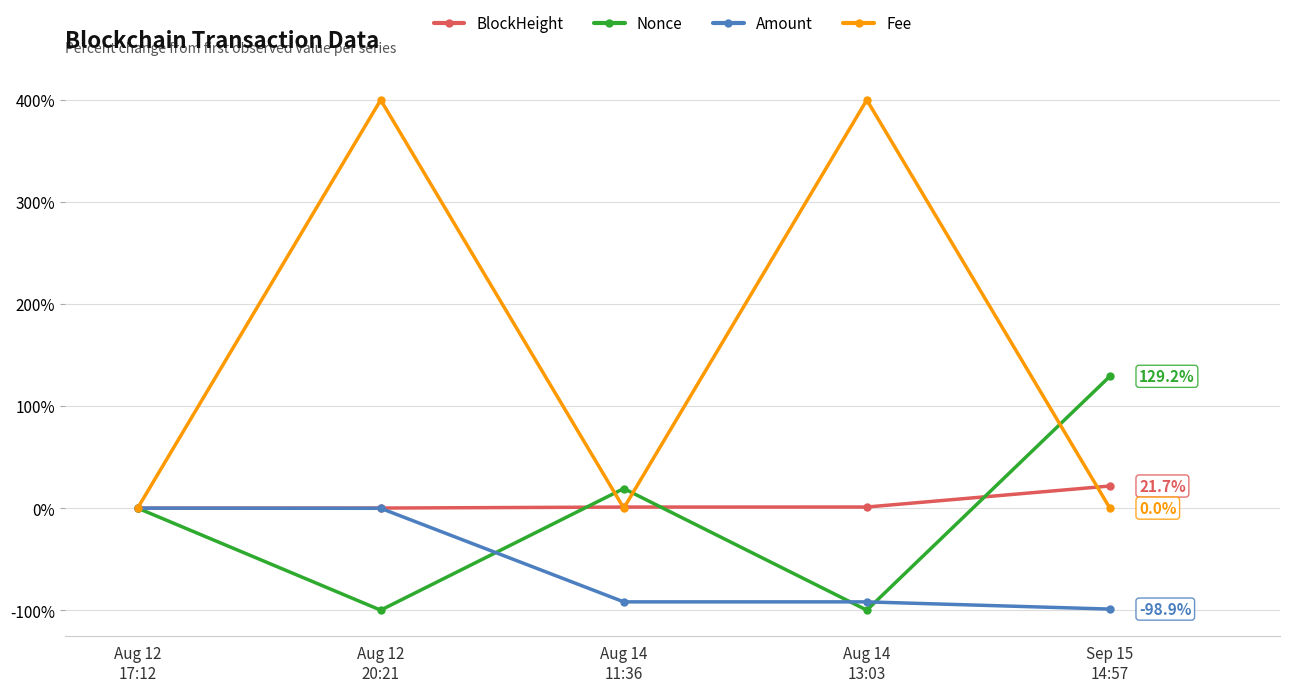

Does the chart have visible grid lines?

Yes